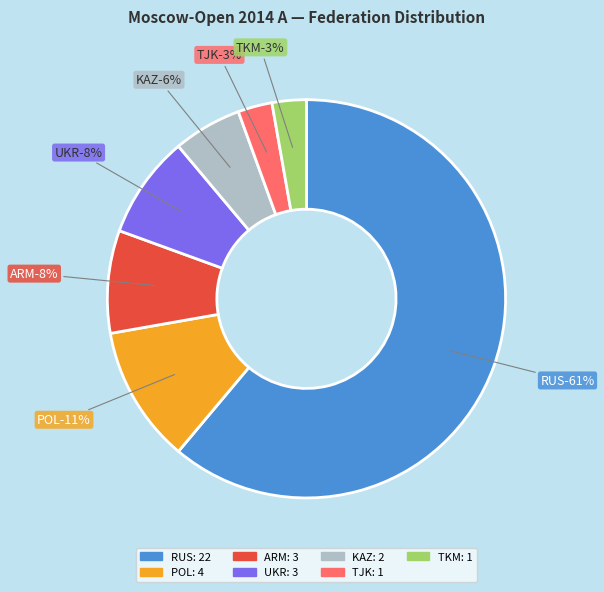

To the nearest percent, what is the difference between the largest and smallest slice percentages?

58%